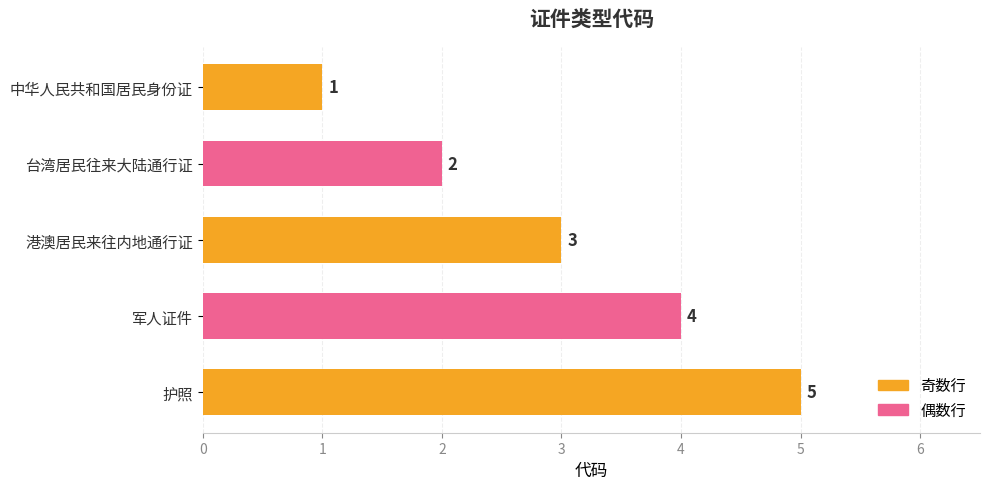

Count the values in the range 2 to 4.

3